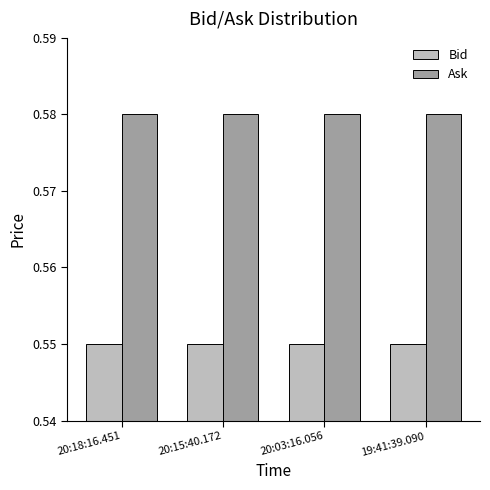

What is the label of the 4th bar from the left?

19:41:39.090